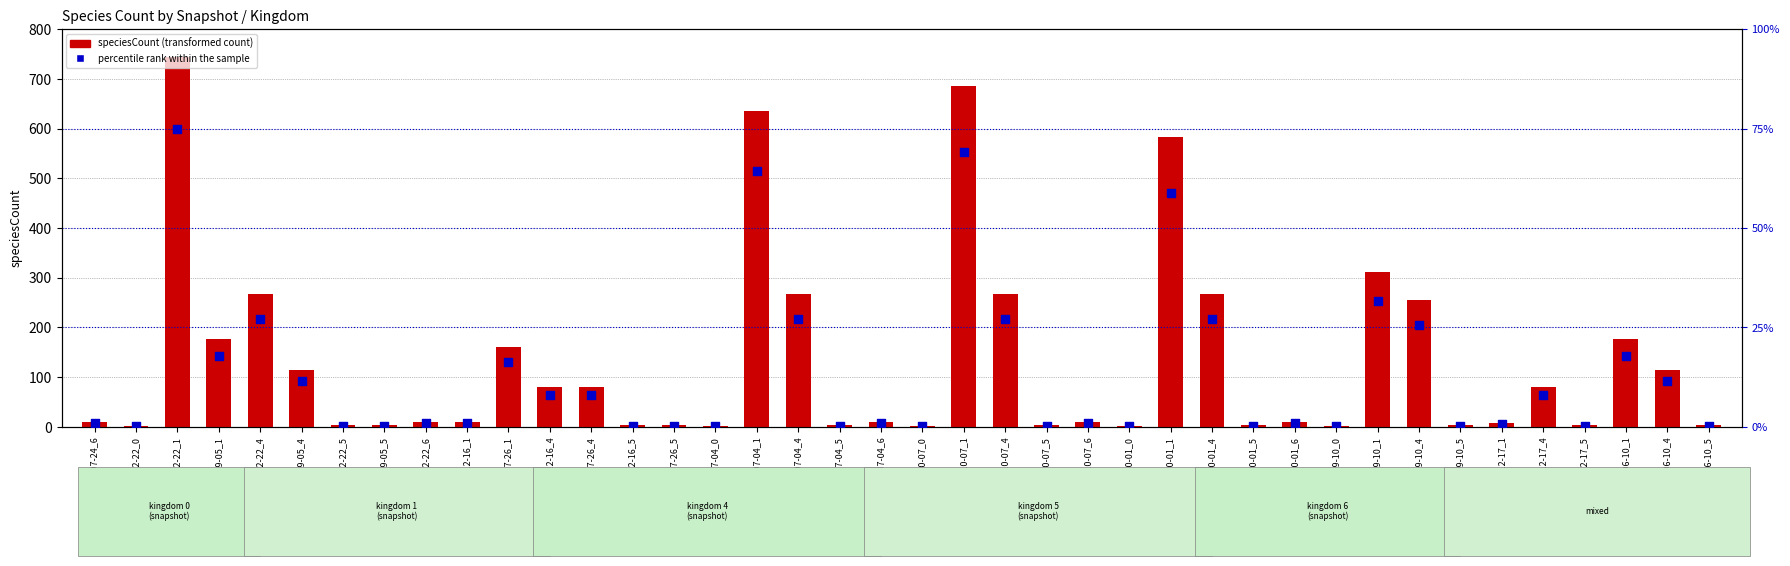

What is the total value across all series at 2016-10-07_4?

294.0